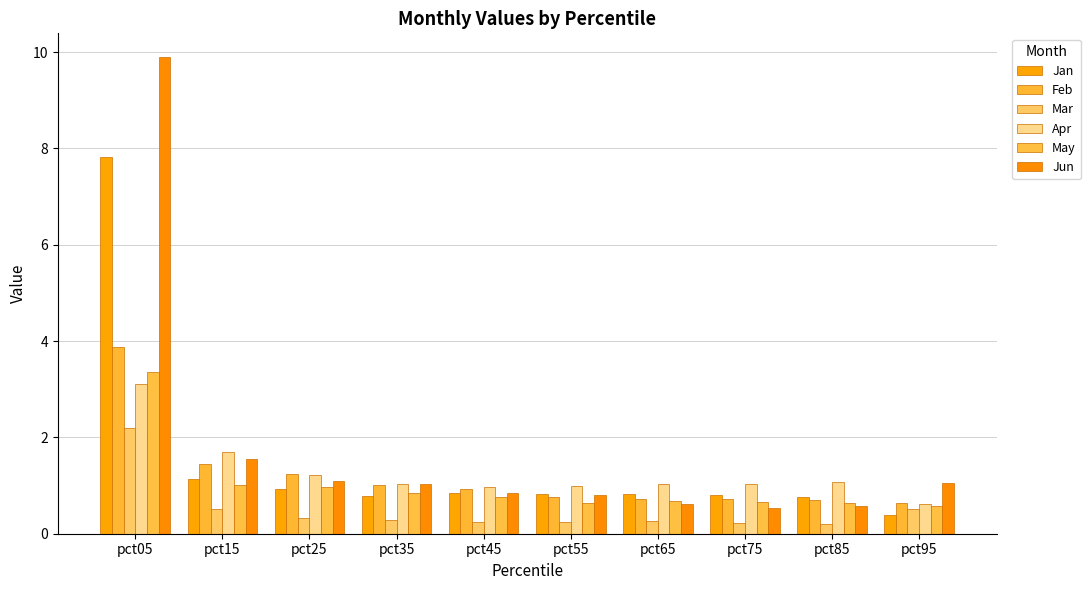

How many bars are there in total?

60